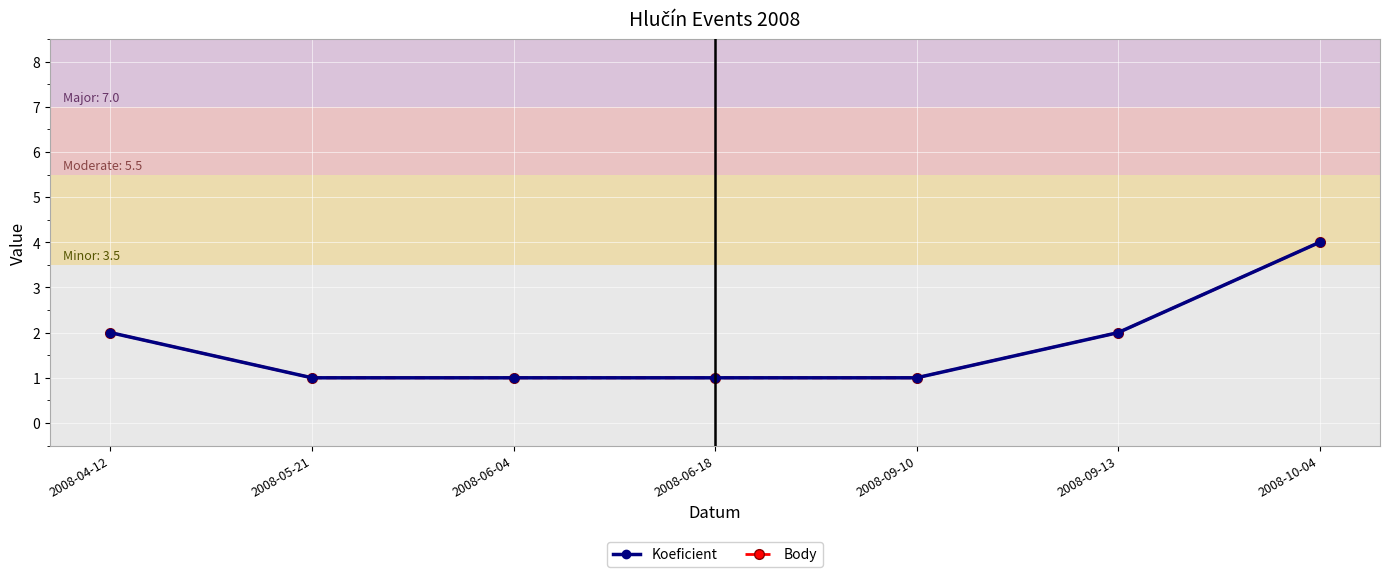

The value of Body at 2008-05-21 is 0. True or false?

False